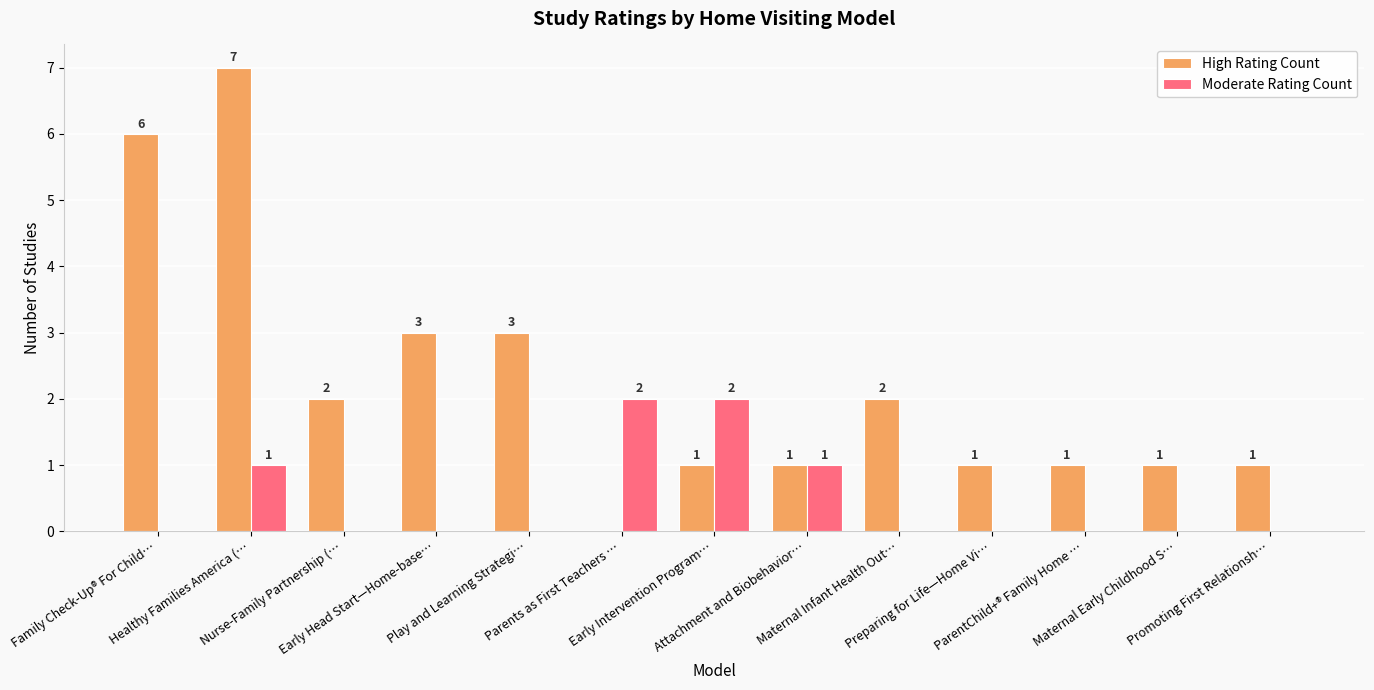

How many values in High Rating Count are above zero?

12